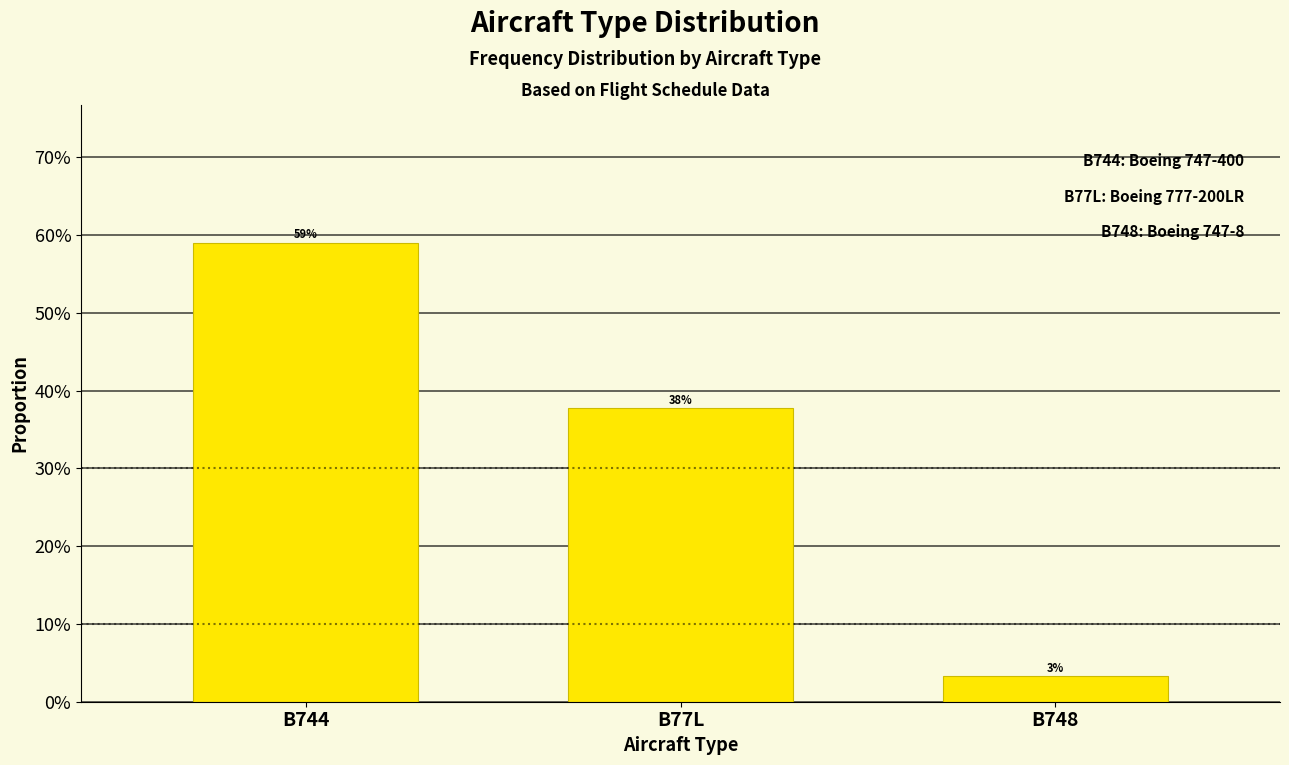

Does the chart contain any negative values?

No